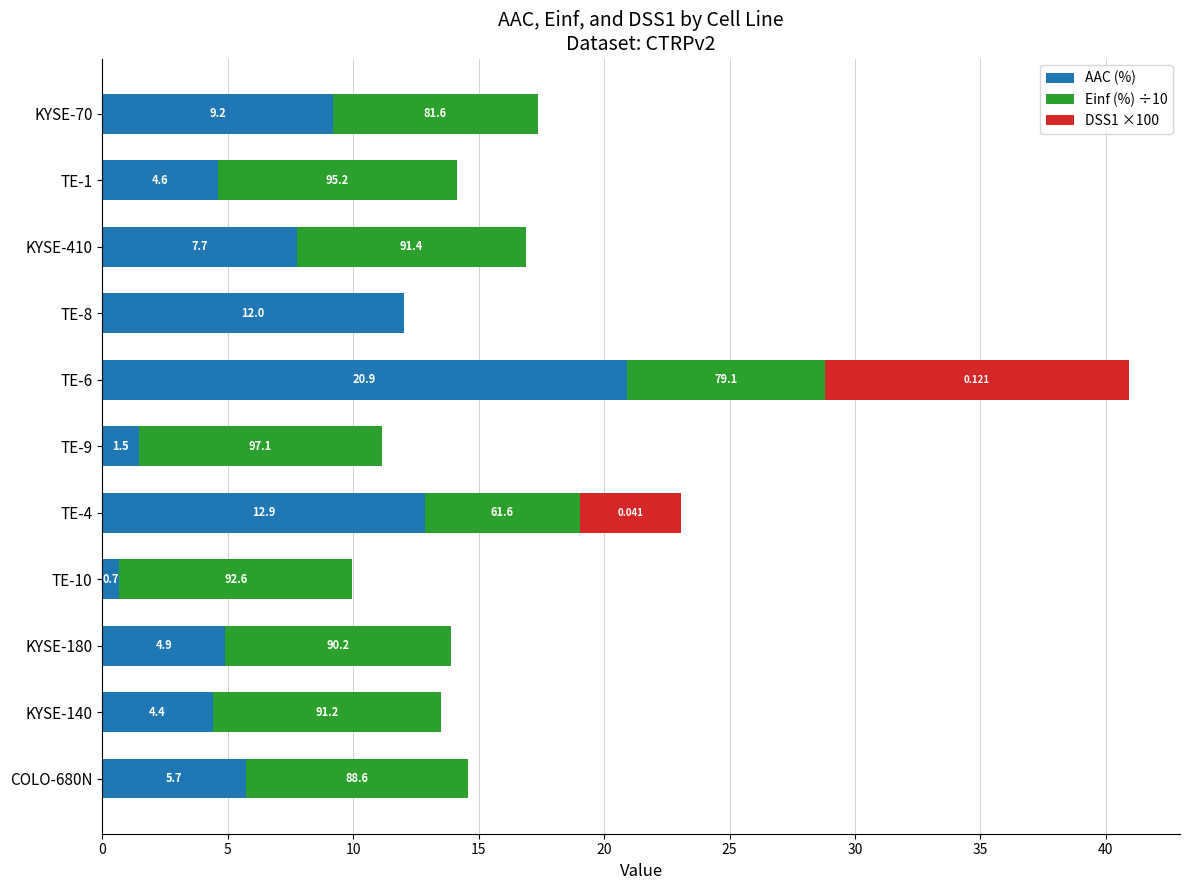

At which label is AAC (%) closest to 10?

KYSE-70